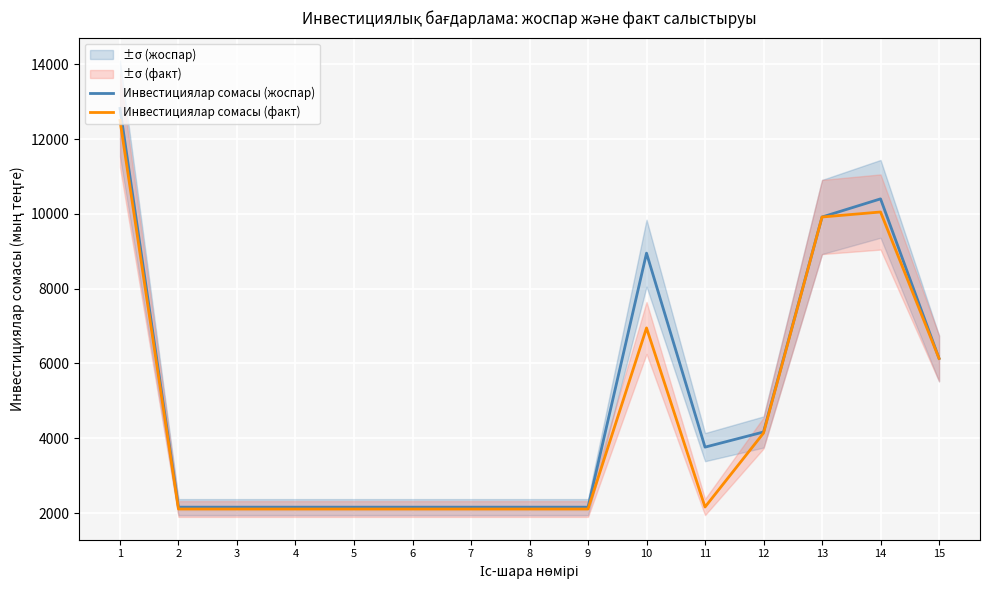

What is the difference between the maximum and minimum values in the Инвестициялар сомасы (факт) series?

10393.0